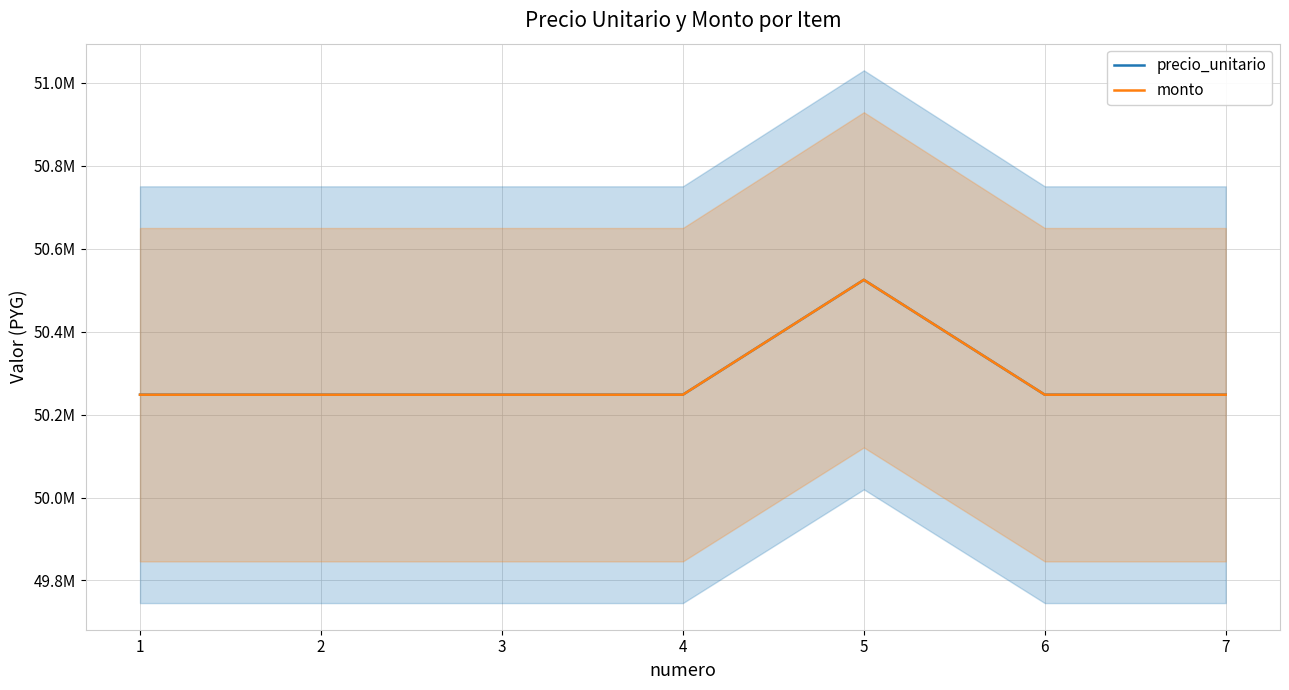

What is the minimum value for monto?

50248000